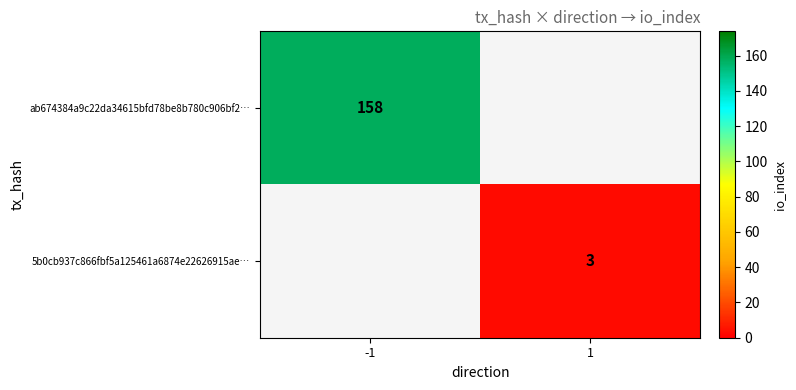

Which has a higher value, 1 or -1?

-1